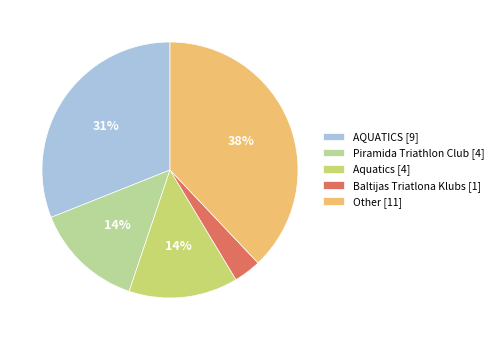

Combined, do Baltijas Triatlona Klubs [1] and Piramida Triathlon Club [4] account for over 50%?

No